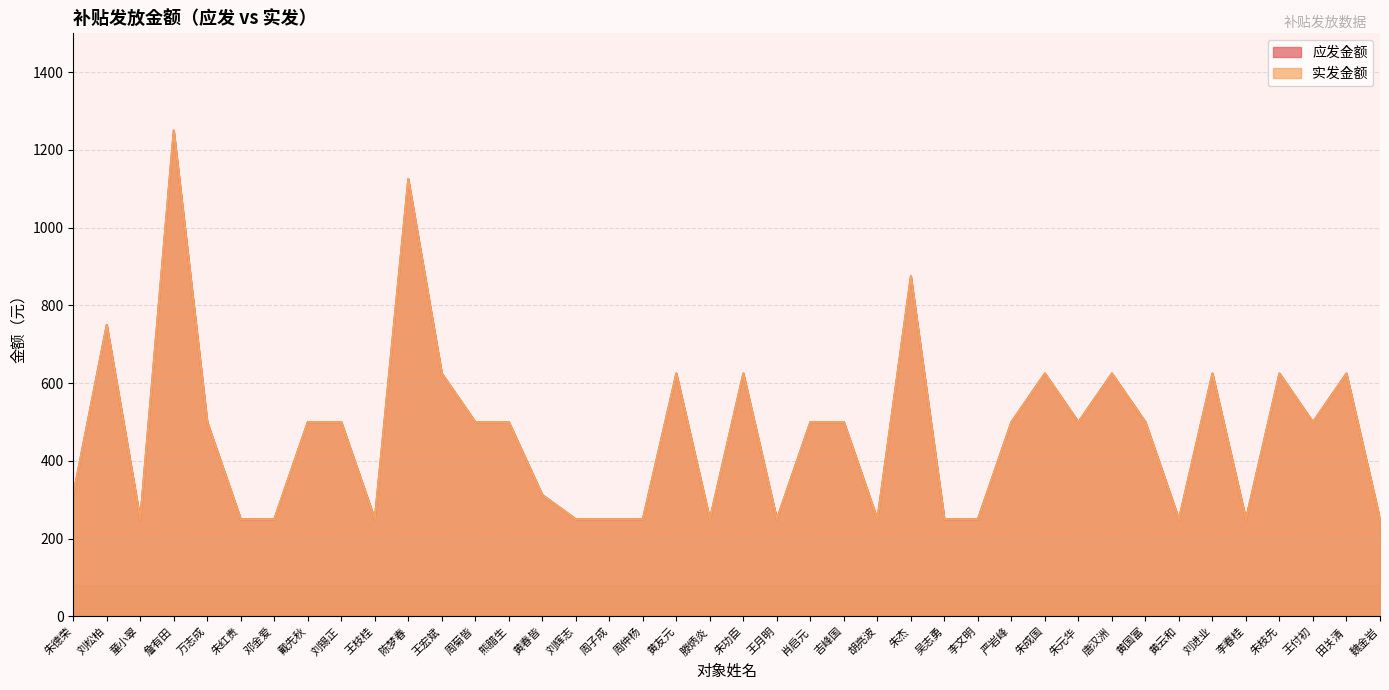

Reading left to right, list all the values displayed in this chart.

应发金额: 朱德荣=312.5	刘松柏=750.0	童小翠=250.0	詹有田=1250.0	万志成=500.0	朱红贵=250.0	邓金爱=250.0	戴先秋=500.0	刘锡正=500.0	王枝桂=250.0	陈梦春=1125.0	王宏斌=625.0	周菊皆=500.0	熊腊生=500.0	黄春皆=312.5	刘辉志=250.0	周子成=250.0	周仲杨=250.0	黄友元=625.0	滕炳炎=250.0	朱功臣=625.0	王月明=250.0	肖启元=500.0	吉峰国=500.0	胡亮波=250.0	朱杰=875.0	吴志勇=250.0	李文明=250.0	严岩峰=500.0	朱成国=625.0	朱元华=500.0	唐汉洲=625.0	黄国富=500.0	黄云和=250.0	刘进业=625.0	李春桂=250.0	朱枝先=625.0	王付初=500.0	田关清=625.0	魏金岩=250.0
实发金额: 朱德荣=312.5	刘松柏=750.0	童小翠=250.0	詹有田=1250.0	万志成=500.0	朱红贵=250.0	邓金爱=250.0	戴先秋=500.0	刘锡正=500.0	王枝桂=250.0	陈梦春=1125.0	王宏斌=625.0	周菊皆=500.0	熊腊生=500.0	黄春皆=312.5	刘辉志=250.0	周子成=250.0	周仲杨=250.0	黄友元=625.0	滕炳炎=250.0	朱功臣=625.0	王月明=250.0	肖启元=500.0	吉峰国=500.0	胡亮波=250.0	朱杰=875.0	吴志勇=250.0	李文明=250.0	严岩峰=500.0	朱成国=625.0	朱元华=500.0	唐汉洲=625.0	黄国富=500.0	黄云和=250.0	刘进业=625.0	李春桂=250.0	朱枝先=625.0	王付初=500.0	田关清=625.0	魏金岩=250.0